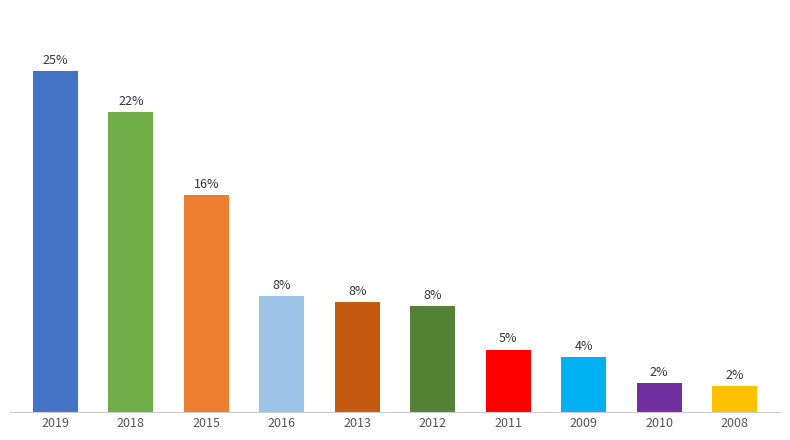

What is the difference between the second highest and minimum values?

20.1